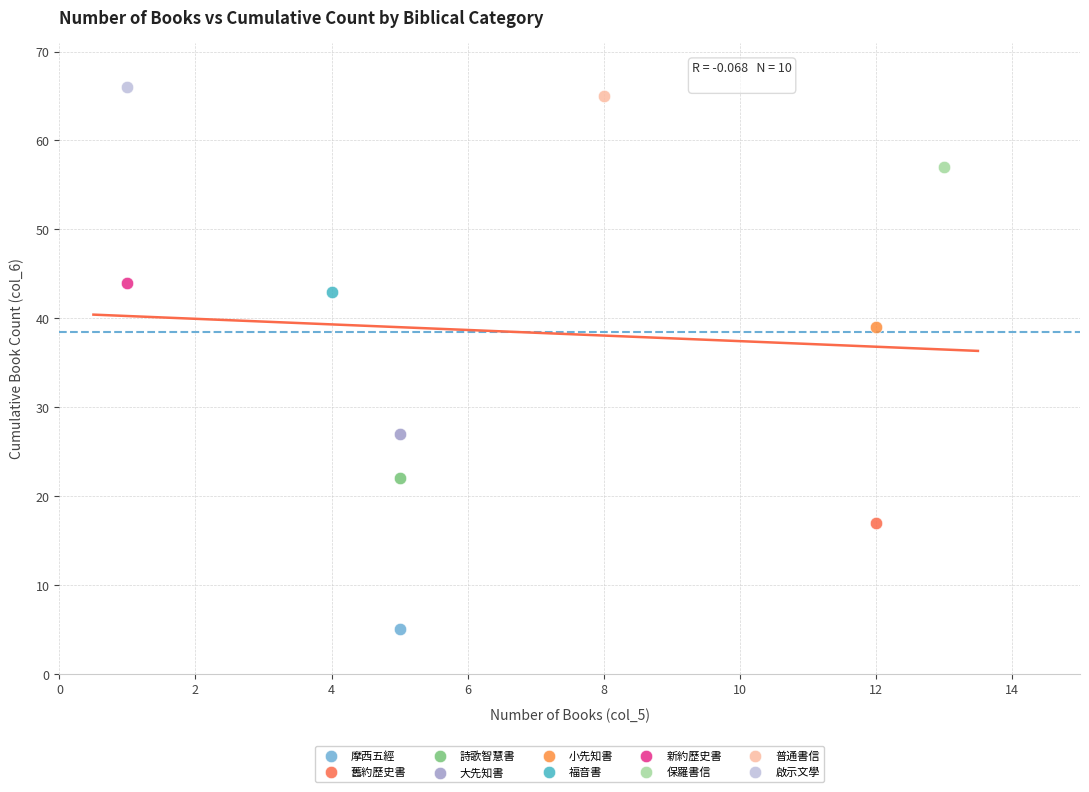

Which series contains the lowest Y value?

摩西五經